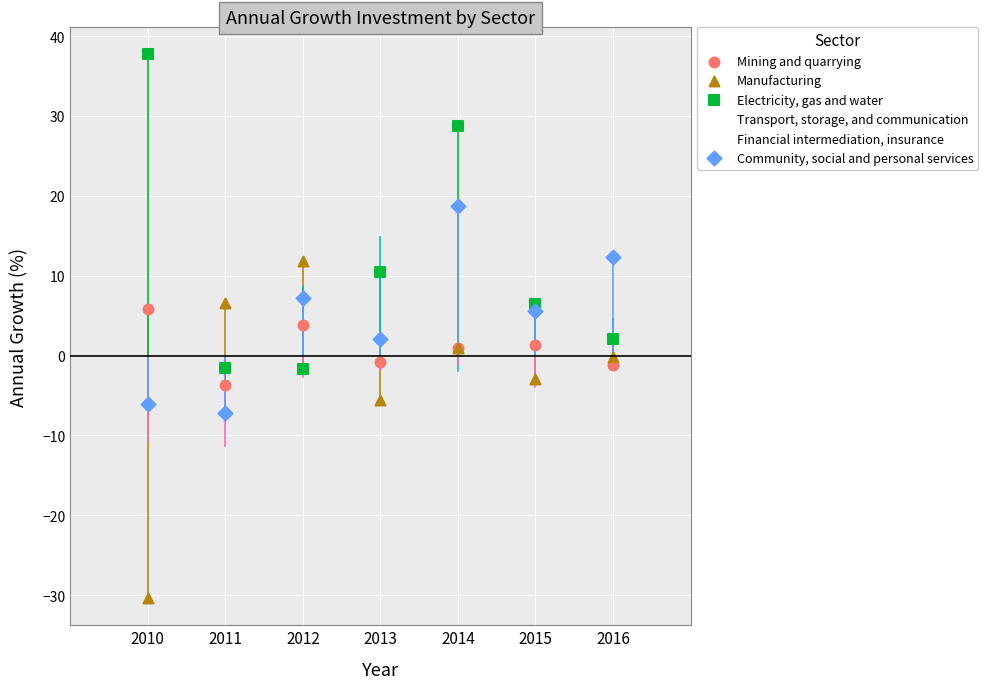

Which series contains the highest Y value?

Electricity, gas and water